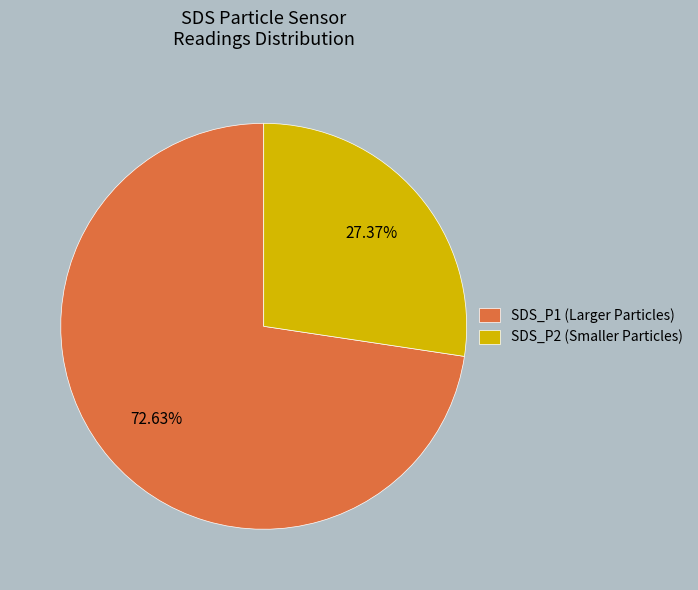

Rank the categories by value from highest to lowest.

SDS_P1, SDS_P2